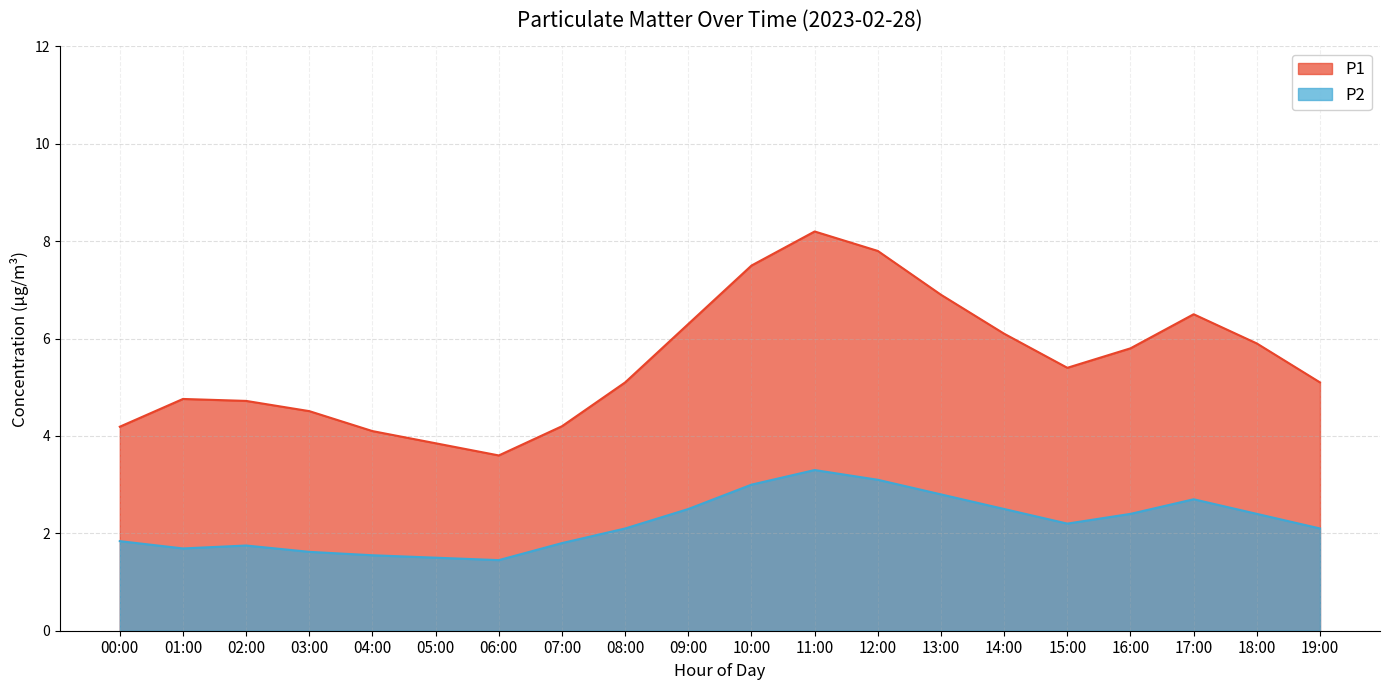

Reading left to right, list all the values displayed in this chart.

P1: 00:00=4.2	01:00=4.8	02:00=4.7	03:00=4.5	04:00=4.1	05:00=3.9	06:00=3.6	07:00=4.2	08:00=5.1	09:00=6.3	10:00=7.5	11:00=8.2	12:00=7.8	13:00=6.9	14:00=6.1	15:00=5.4	16:00=5.8	17:00=6.5	18:00=5.9	19:00=5.1
P2: 00:00=1.8	01:00=1.7	02:00=1.8	03:00=1.6	04:00=1.6	05:00=1.5	06:00=1.4	07:00=1.8	08:00=2.1	09:00=2.5	10:00=3.0	11:00=3.3	12:00=3.1	13:00=2.8	14:00=2.5	15:00=2.2	16:00=2.4	17:00=2.7	18:00=2.4	19:00=2.1